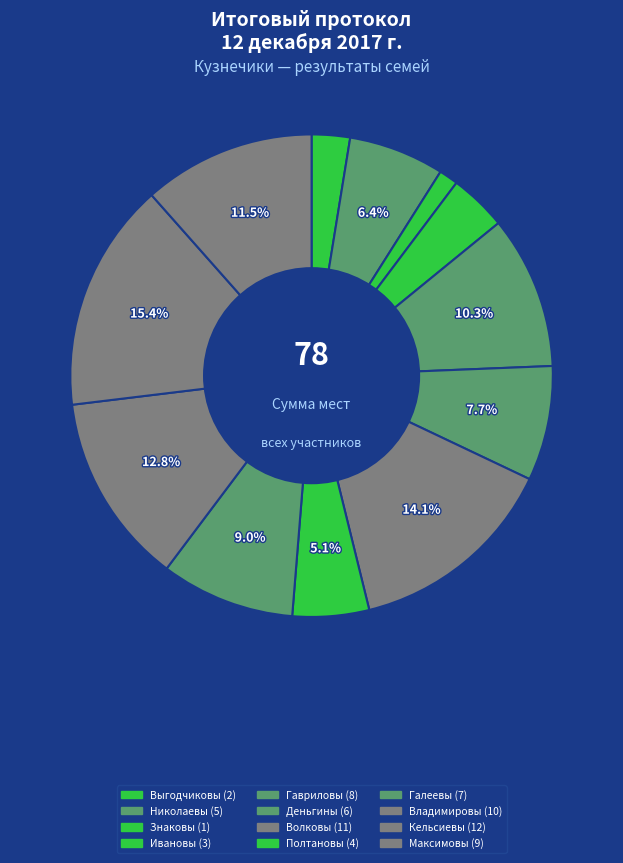

To the nearest percent, what is the combined percentage of Ивановы and Кельсиевы?

19%